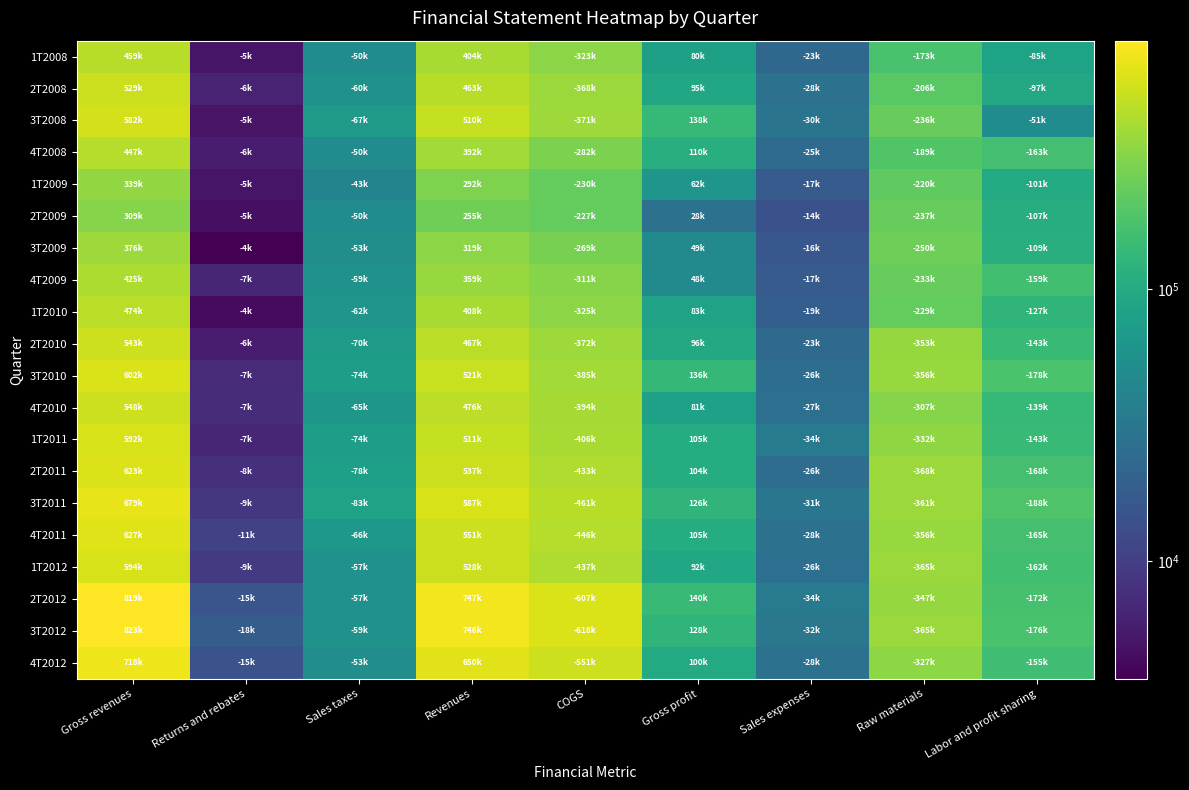

Reading left to right, what are all the values shown in this chart?

1T2008: Gross revenues=458828	Returns and rebates=5060	Sales taxes=50243	Revenues=403525	COGS=323395	Gross profit=80130	Sales expenses=23127	Raw materials=173122	Labor and profit sharing=84879
2T2008: Gross revenues=528901	Returns and rebates=6284	Sales taxes=59656	Revenues=462961	COGS=367785	Gross profit=95176	Sales expenses=27767	Raw materials=205832	Labor and profit sharing=97378
3T2008: Gross revenues=581586	Returns and rebates=4950	Sales taxes=67086	Revenues=509550	COGS=371259	Gross profit=138291	Sales expenses=29574	Raw materials=235560	Labor and profit sharing=51010
4T2008: Gross revenues=447388	Returns and rebates=5637	Sales taxes=50034	Revenues=391717	COGS=282182	Gross profit=109535	Sales expenses=24667	Raw materials=189143	Labor and profit sharing=163035
1T2009: Gross revenues=339319	Returns and rebates=5032	Sales taxes=42665	Revenues=291622	COGS=229966	Gross profit=61656	Sales expenses=17436	Raw materials=220159	Labor and profit sharing=101117
2T2009: Gross revenues=308825	Returns and rebates=4617	Sales taxes=49678	Revenues=254530	COGS=226987	Gross profit=27543	Sales expenses=14349	Raw materials=236534	Labor and profit sharing=106835
3T2009: Gross revenues=375721	Returns and rebates=3698	Sales taxes=53199	Revenues=318824	COGS=269484	Gross profit=49340	Sales expenses=15931	Raw materials=250418	Labor and profit sharing=108843
4T2009: Gross revenues=424808	Returns and rebates=6547	Sales taxes=59396	Revenues=358865	COGS=310707	Gross profit=48158	Sales expenses=17311	Raw materials=233116	Labor and profit sharing=159418
1T2010: Gross revenues=473948	Returns and rebates=4366	Sales taxes=62016	Revenues=407566	COGS=324736	Gross profit=82830	Sales expenses=18507	Raw materials=228503	Labor and profit sharing=127245
2T2010: Gross revenues=543193	Returns and rebates=5597	Sales taxes=70229	Revenues=467367	COGS=371782	Gross profit=95585	Sales expenses=23228	Raw materials=353359	Labor and profit sharing=143411
3T2010: Gross revenues=602278	Returns and rebates=6985	Sales taxes=74378	Revenues=520915	COGS=385376	Gross profit=135539	Sales expenses=25930	Raw materials=355793	Labor and profit sharing=178162
4T2010: Gross revenues=548059	Returns and rebates=7338	Sales taxes=65042	Revenues=475679	COGS=394237	Gross profit=81442	Sales expenses=26902	Raw materials=307478	Labor and profit sharing=138523
1T2011: Gross revenues=591655	Returns and rebates=6618	Sales taxes=74374	Revenues=510663	COGS=405532	Gross profit=105131	Sales expenses=33845	Raw materials=332116	Labor and profit sharing=143354
2T2011: Gross revenues=622701	Returns and rebates=7805	Sales taxes=77888	Revenues=537008	COGS=432663	Gross profit=104345	Sales expenses=25626	Raw materials=368295	Labor and profit sharing=167668
3T2011: Gross revenues=679040	Returns and rebates=8635	Sales taxes=83201	Revenues=587204	COGS=461323	Gross profit=125881	Sales expenses=30800	Raw materials=361271	Labor and profit sharing=187636
4T2011: Gross revenues=627058	Returns and rebates=10670	Sales taxes=65715	Revenues=550673	COGS=446114	Gross profit=104559	Sales expenses=27562	Raw materials=356337	Labor and profit sharing=165464
1T2012: Gross revenues=594448	Returns and rebates=9275	Sales taxes=56768	Revenues=528405	COGS=436698	Gross profit=91707	Sales expenses=26496	Raw materials=365404	Labor and profit sharing=161621
2T2012: Gross revenues=818633	Returns and rebates=15445	Sales taxes=56568	Revenues=746620	COGS=606610	Gross profit=140010	Sales expenses=33717	Raw materials=347188	Labor and profit sharing=172482
3T2012: Gross revenues=822766	Returns and rebates=18232	Sales taxes=58917	Revenues=745617	COGS=617871	Gross profit=127746	Sales expenses=31588	Raw materials=364926	Labor and profit sharing=175863
4T2012: Gross revenues=717690	Returns and rebates=14626	Sales taxes=52586	Revenues=650478	COGS=550679	Gross profit=99799	Sales expenses=28485	Raw materials=326833	Labor and profit sharing=155425